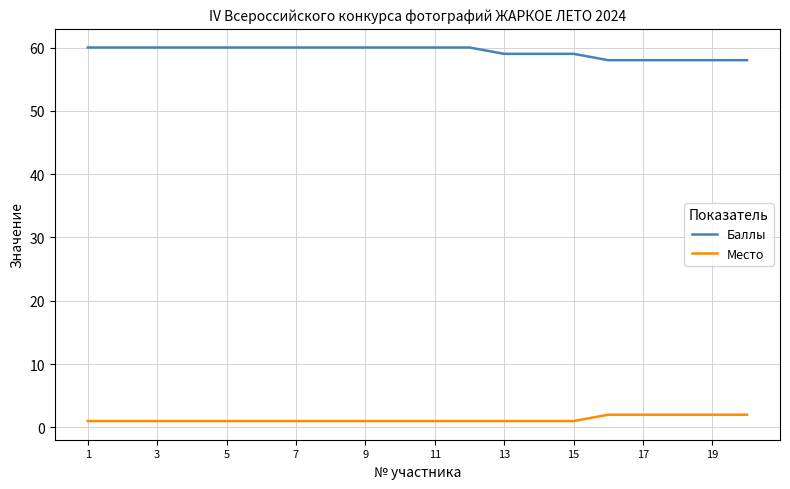

List the series in order of their overall mean, lowest first.

Место, Баллы